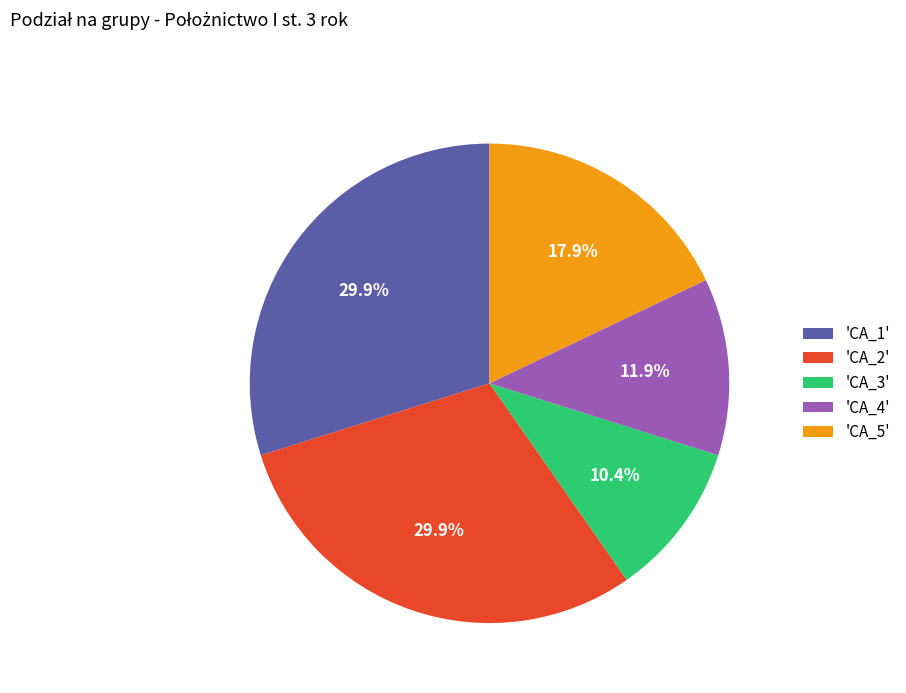

Is 'CA_1' the majority of the pie?

No